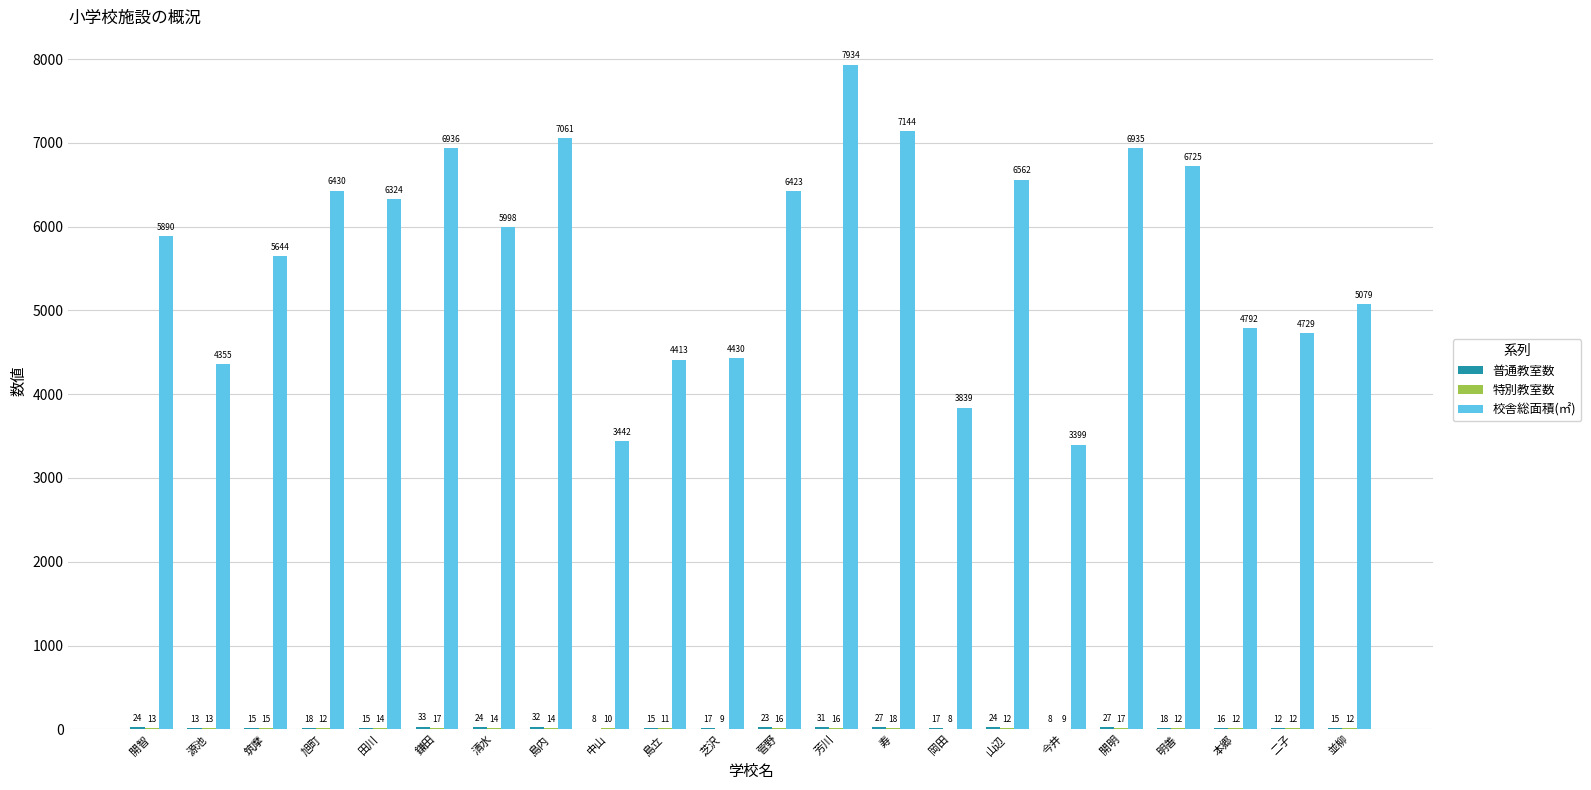

At which label is 校舎総面積(㎡) closest to 5666?

筑摩